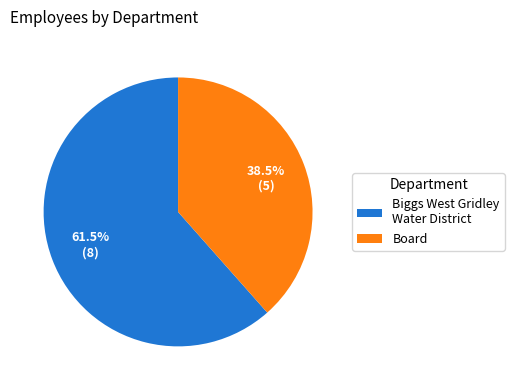

Is there a majority slice in this chart?

Yes